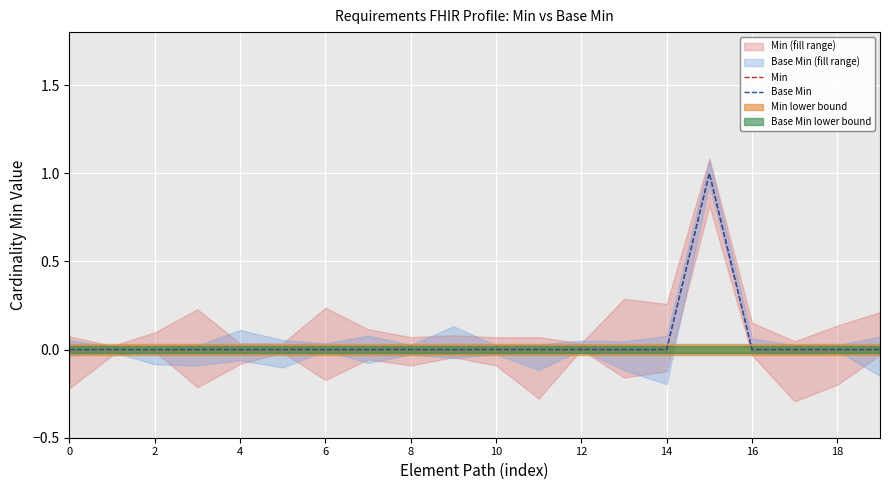

True or false: Min and Base Min cross at least once.

False